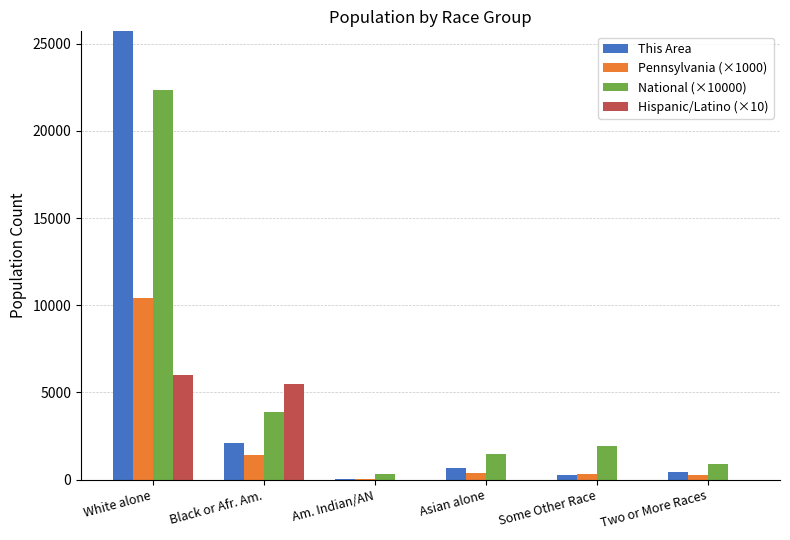

What are all the series names shown in the legend?

This Area, Pennsylvania (×1000), National (×10000), Hispanic/Latino (×10)